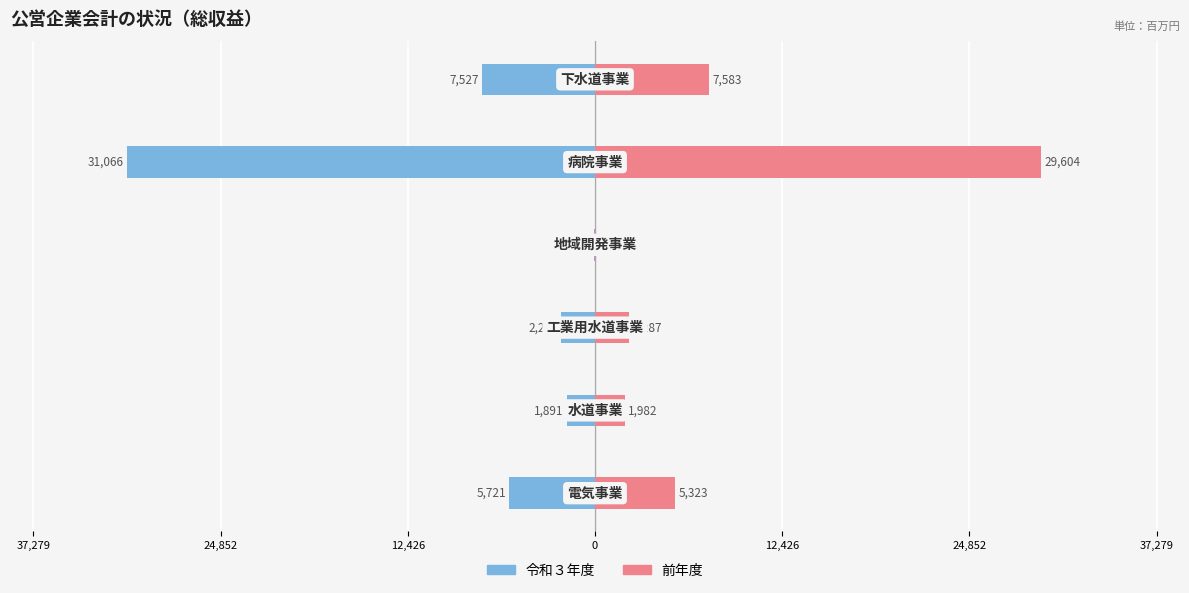

Rank the series at 24,852 from highest to lowest value.

前年度, 令和３年度